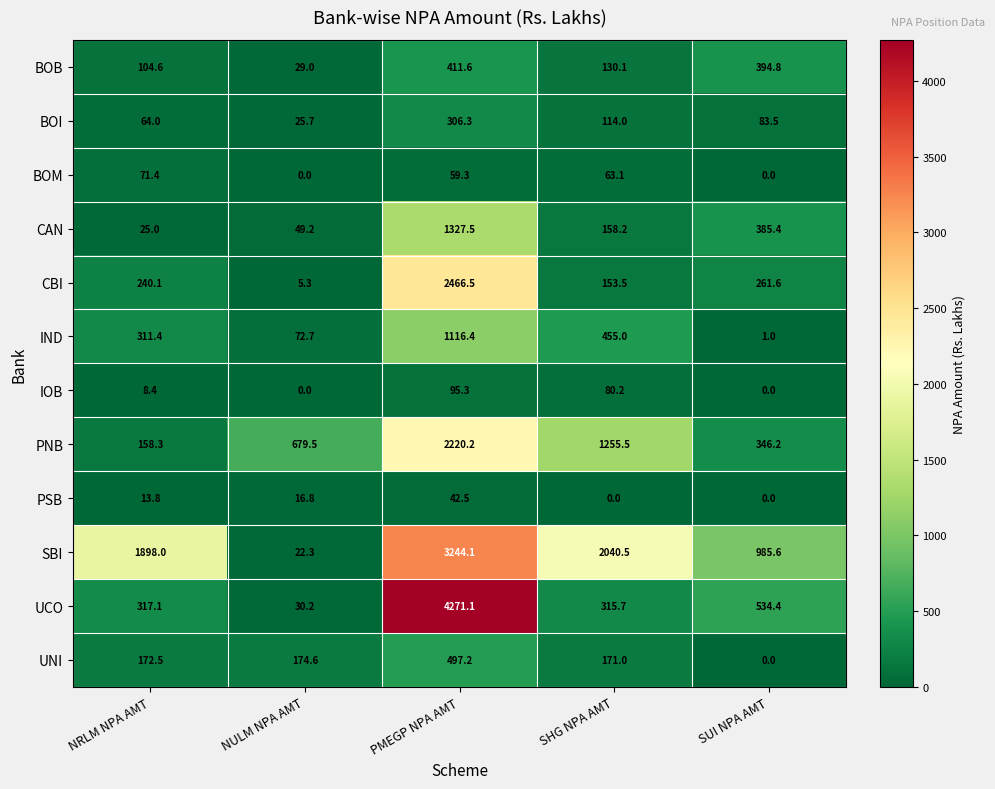

What is the spread (max minus min) of values at NULM NPA AMT?

679.5